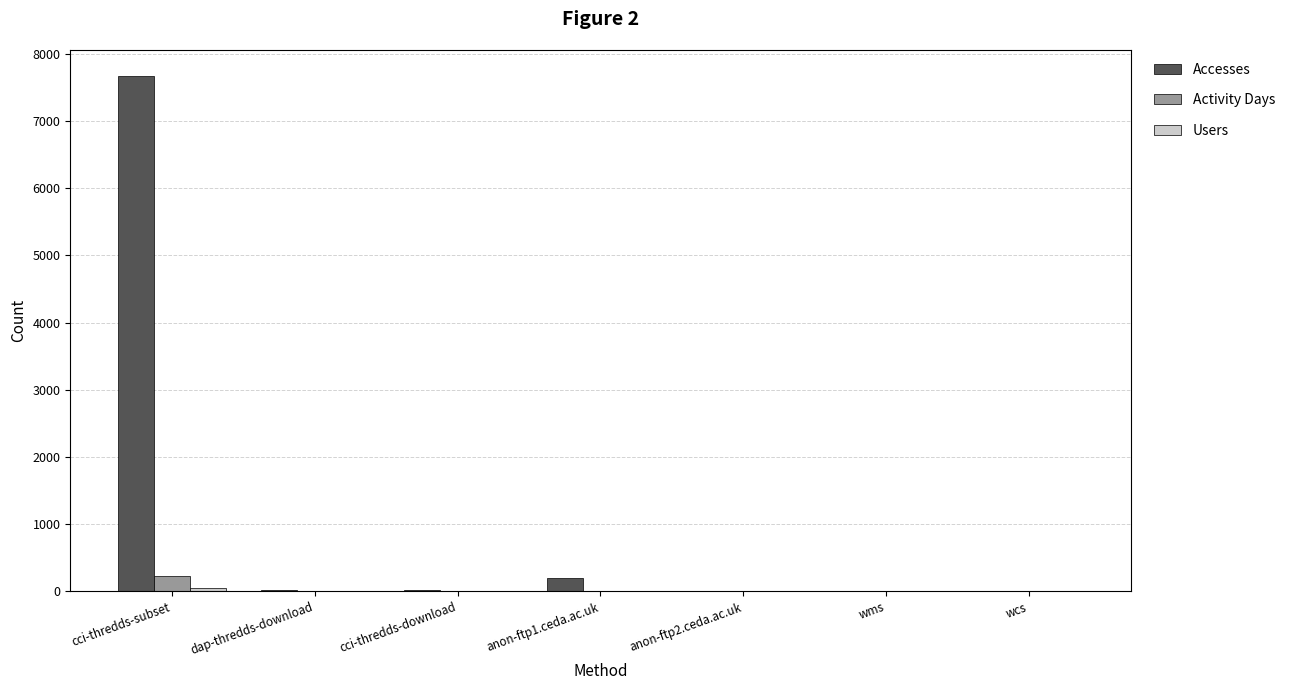

Is it true that Activity Days equals 235 at cci-thredds-subset?

True